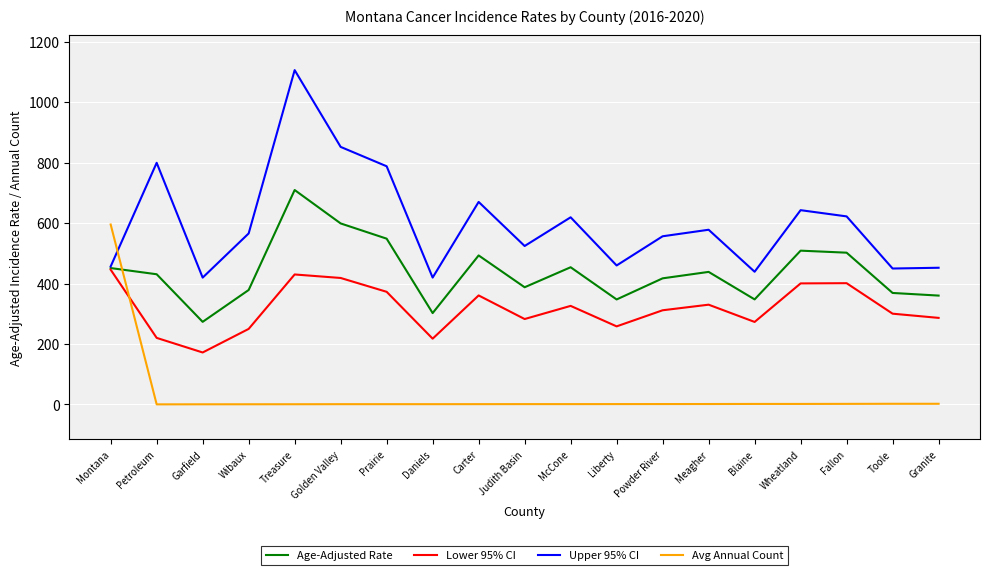

Which series has the widest spread of values?

Upper 95% CI